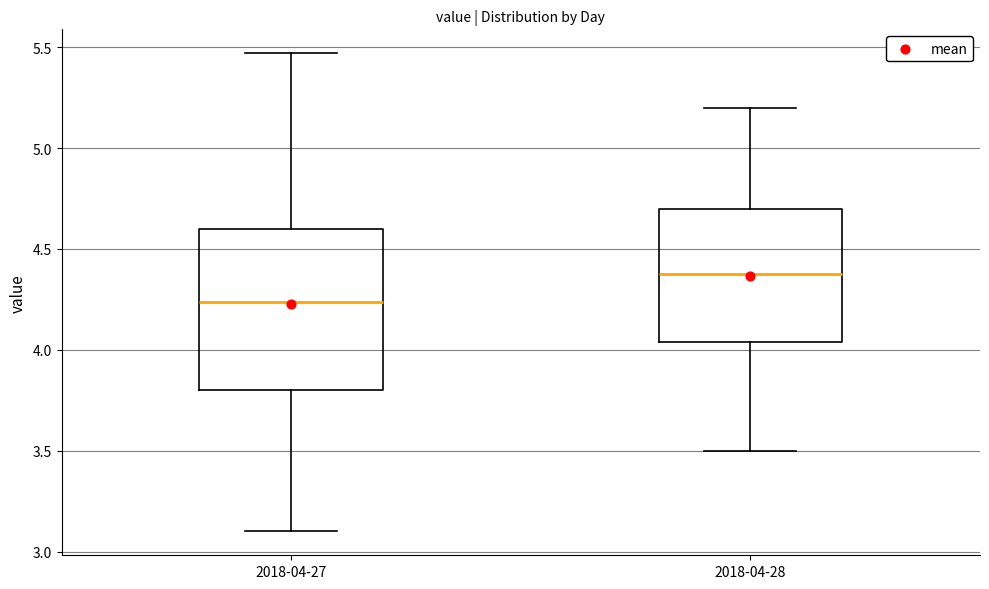

Comparing the boxes themselves (not the whiskers), which one is the tallest?

2018-04-27